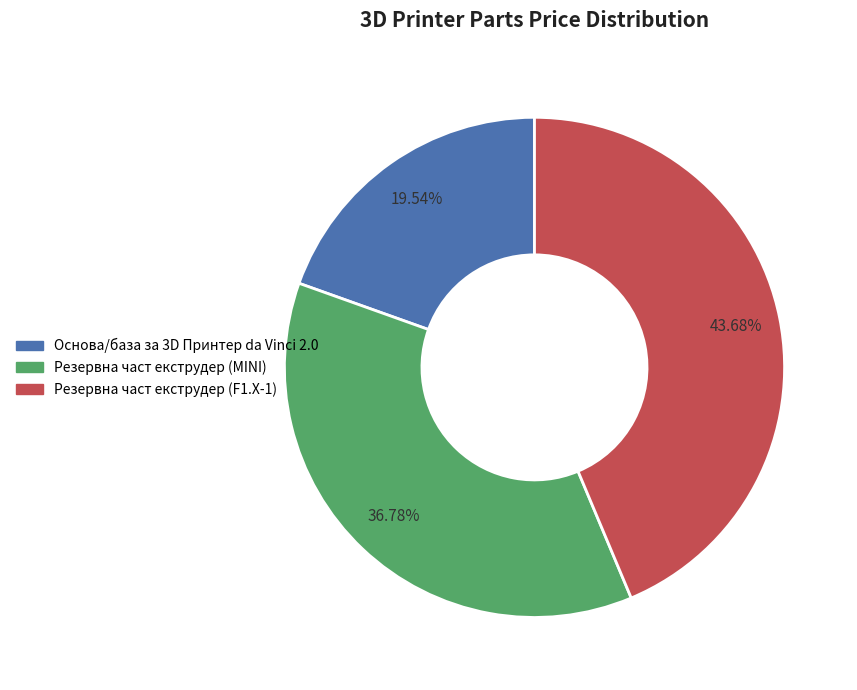

What is the smallest slice in the pie chart?

Основа/база за 3D Принтер da Vinci 2.0